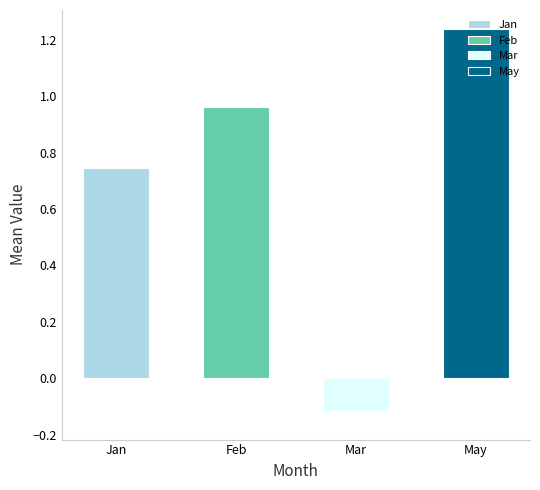

The chart shows a value of 1.3 at Jan. True or false?

False